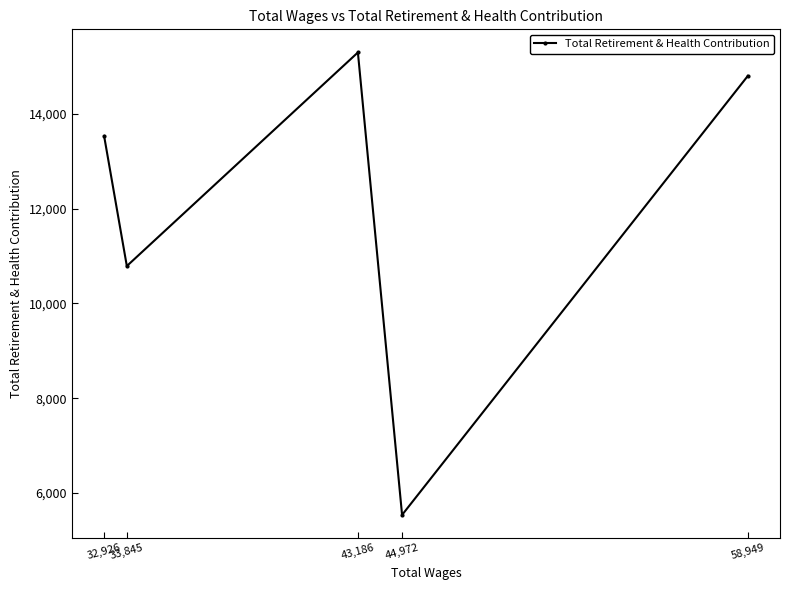

Is it true that the value at 58,949 is 14798?

True